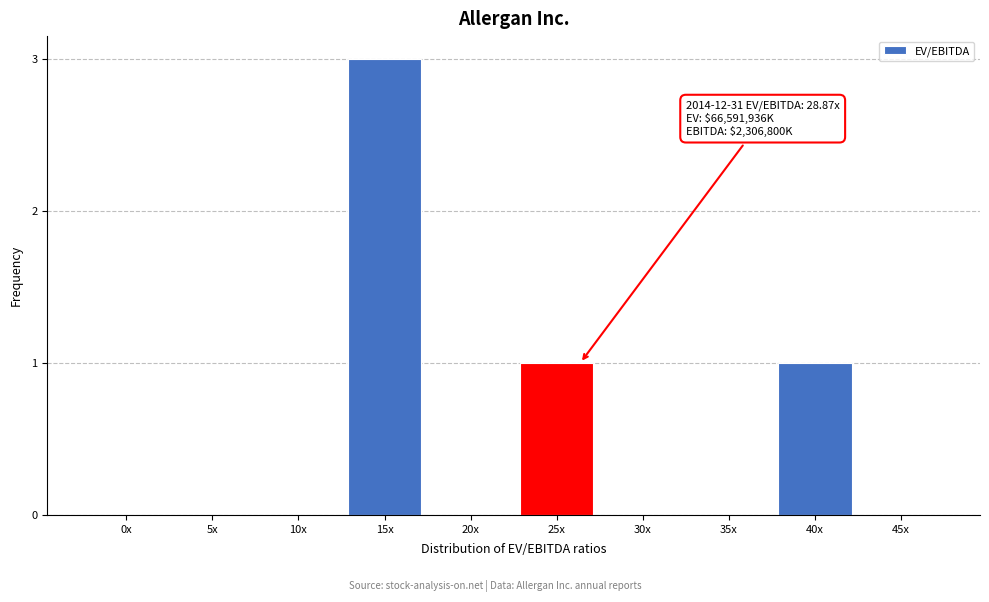

Reading left to right, transcribe all the data shown in this chart.

0x=0	5x=0	10x=0	15x=3	20x=0	25x=1	30x=0	35x=0	40x=1	45x=0